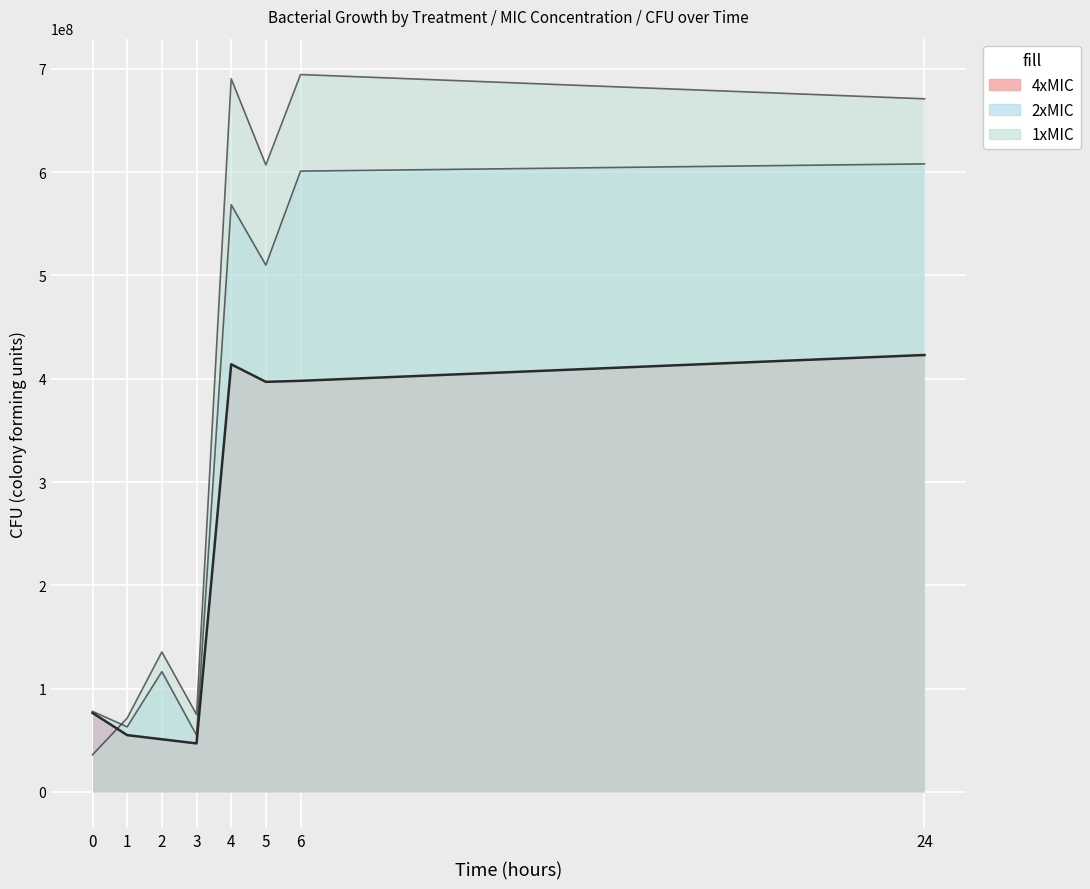

Count the number of categories in the chart.

8